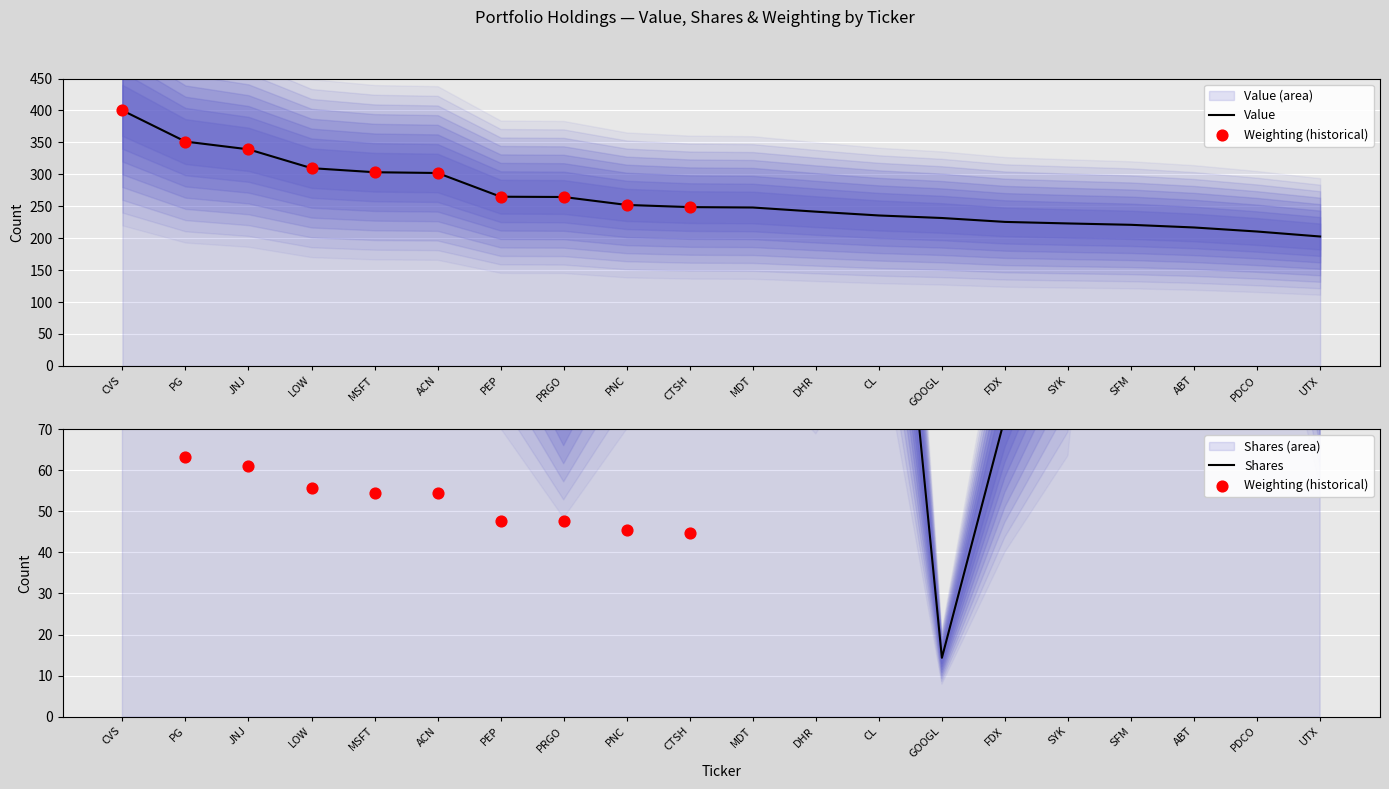

Which series has the largest total across all categories?

Value